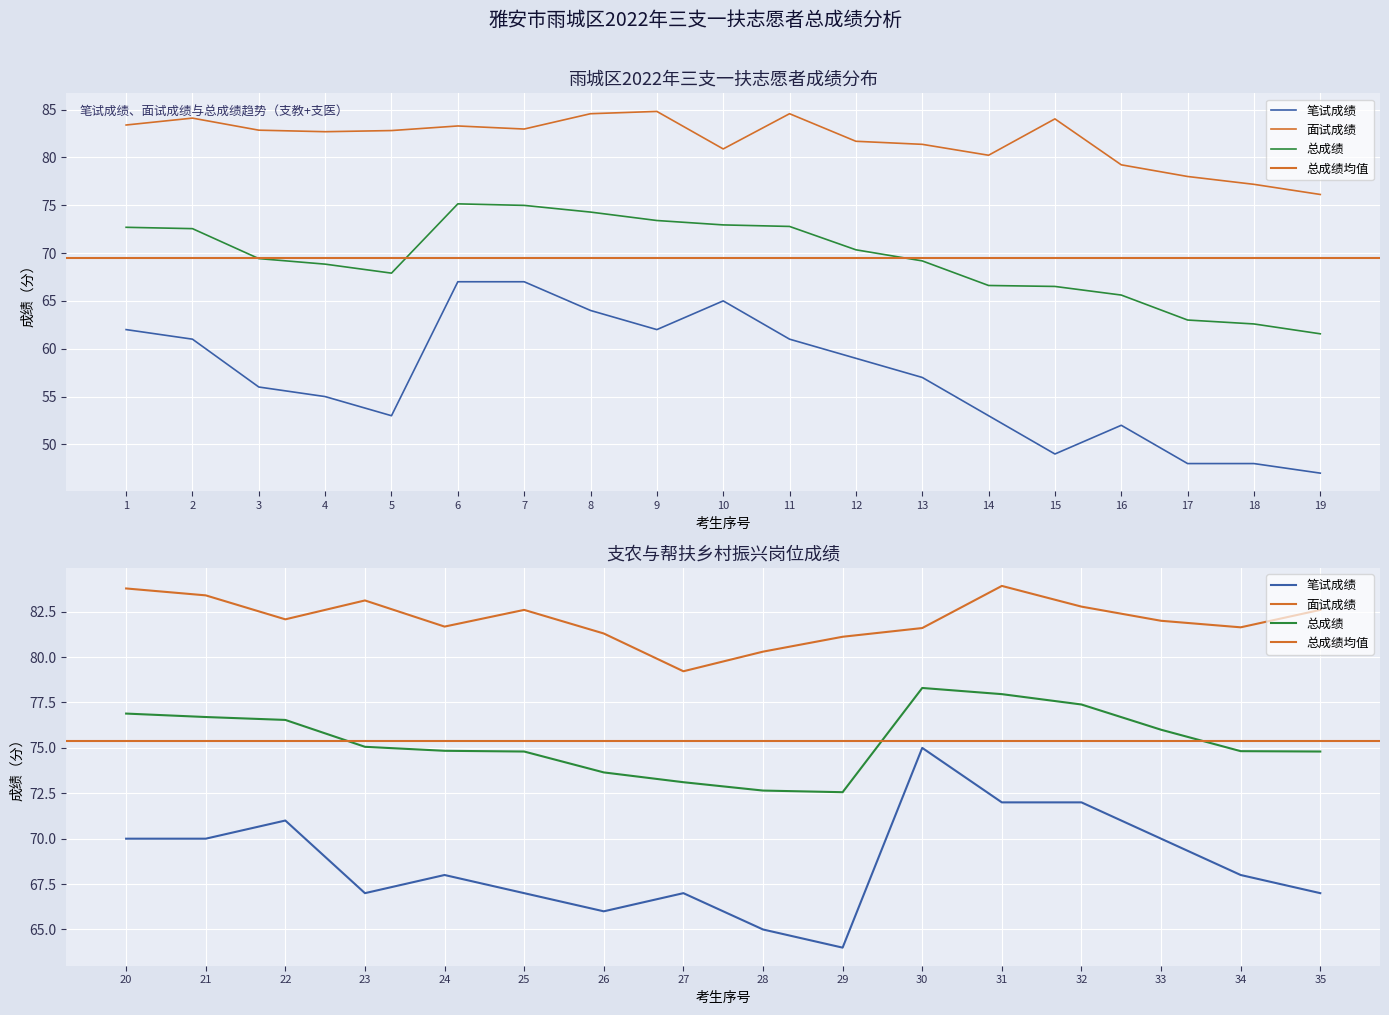

The 总成绩 series shows 123.8 at 4. True or false?

False